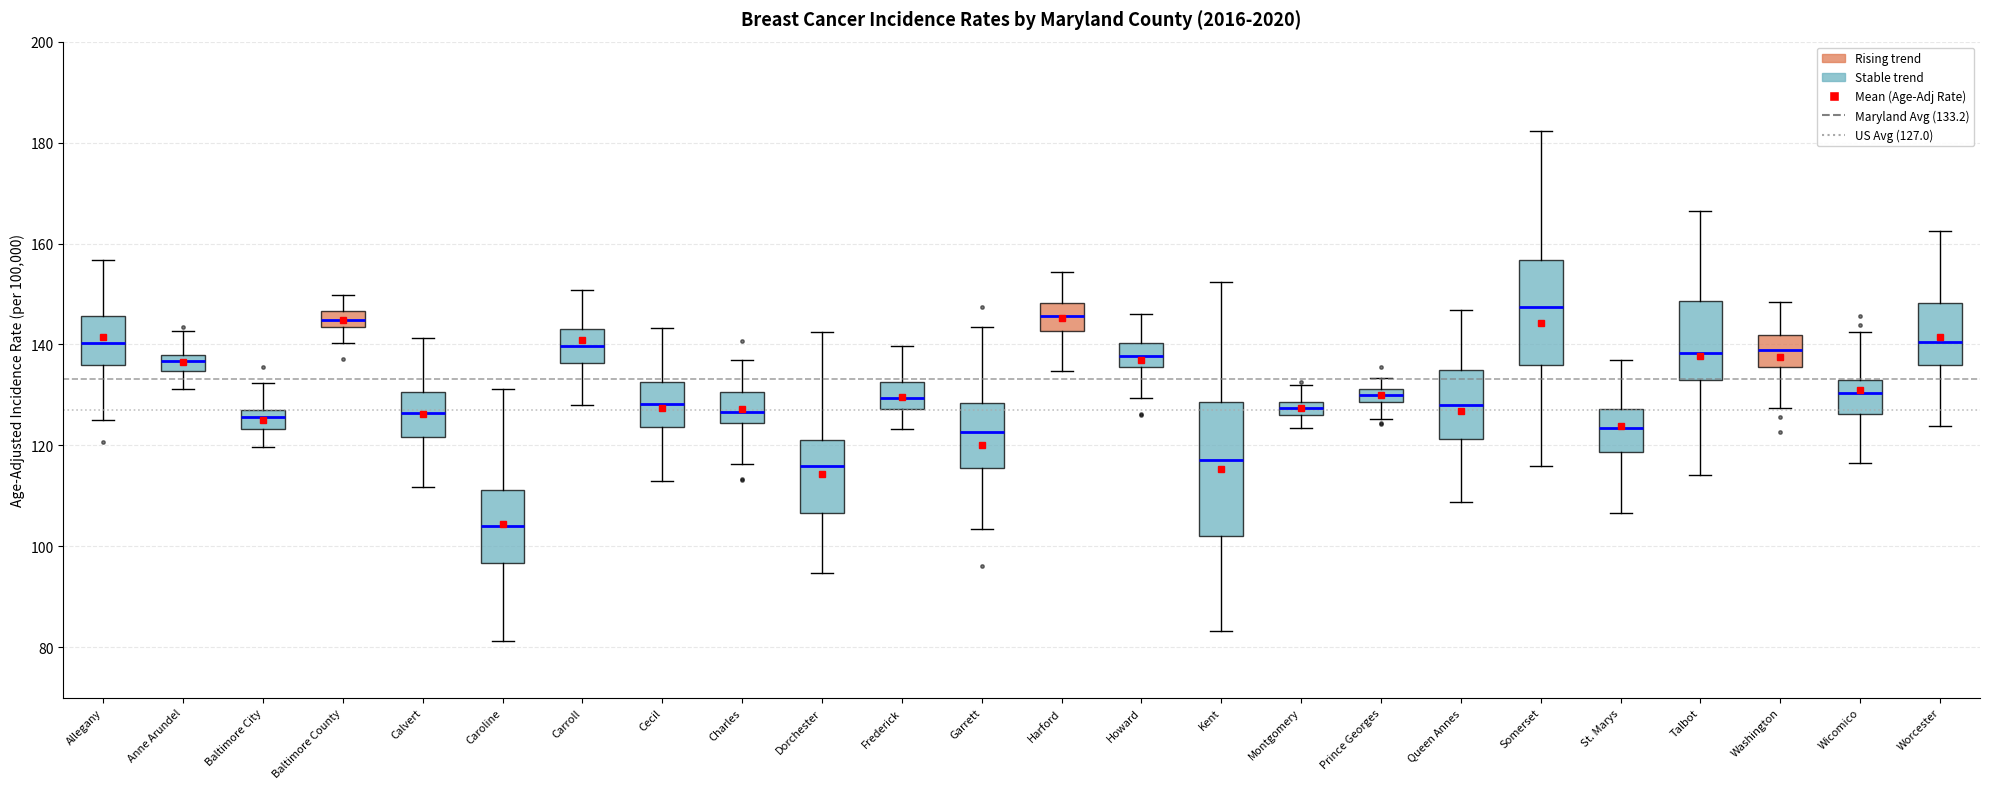

Comparing the boxes themselves (not the whiskers), which one is the tallest?

Kent